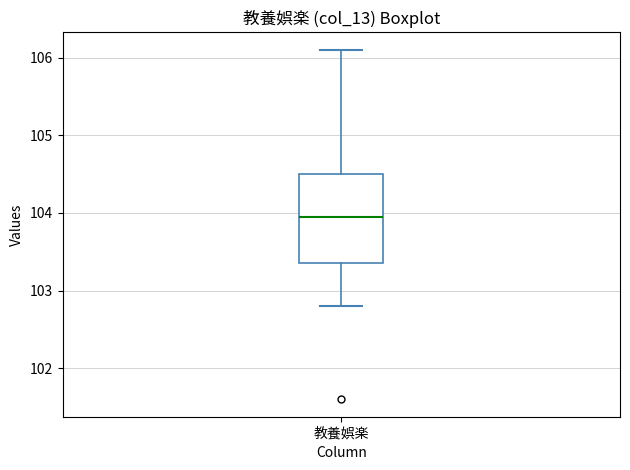

Transcribe this box plot: give where the median line is, the range the box spans, and where the two whiskers end, as read against the y-axis. The values are not printed on the chart, so give them approximately, as read against the axis.

median 104.0, box 103.4 to 104.5, whiskers 102.8 to 106.1